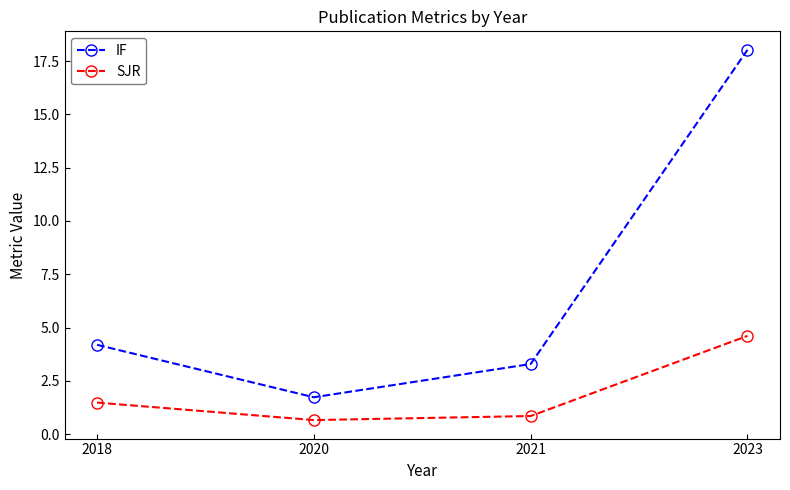

What is the spread (max minus min) of values at 2018?

2.7